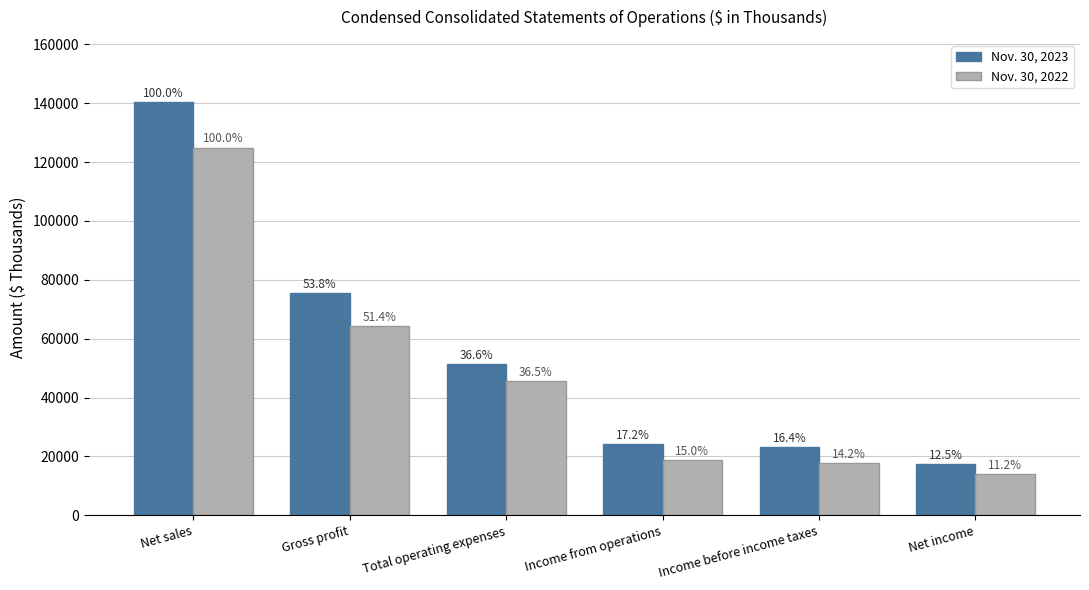

What are all the series names shown in the legend?

Nov. 30, 2023, Nov. 30, 2022